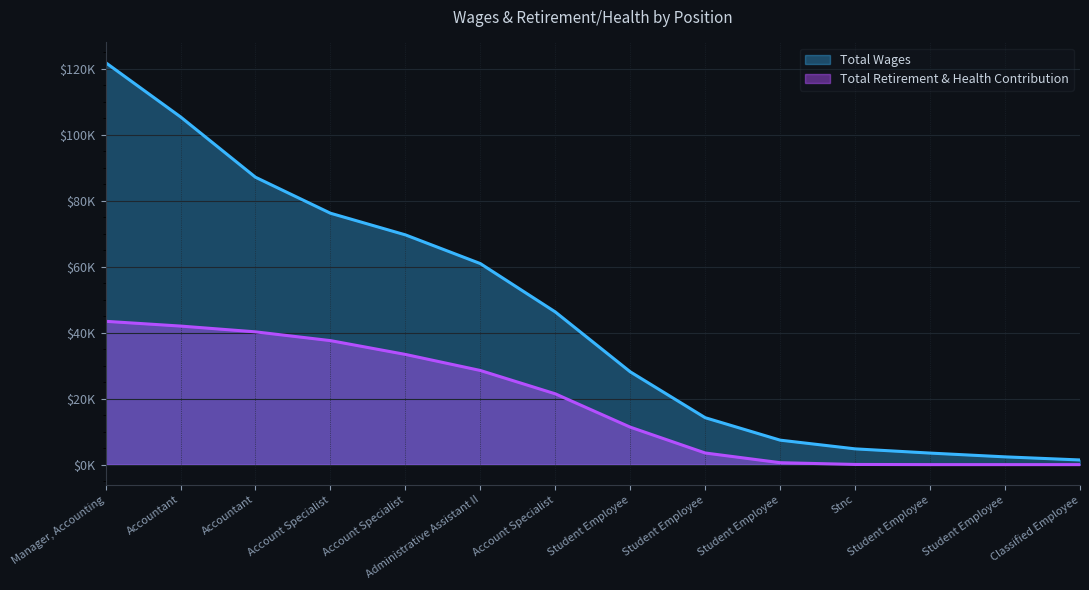

Rank the categories by value from lowest to highest.

Classified Employee, Student Employee, Student Employee, Stnc, Student Employee, Student Employee, Student Employee, Account Specialist, Administrative Assistant II, Account Specialist, Account Specialist, Accountant, Accountant, Manager, Accounting